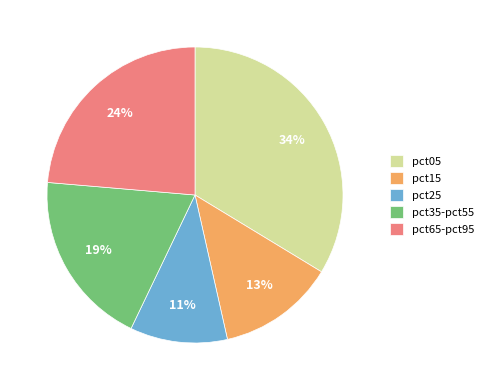

Rank the categories by value from lowest to highest.

pct25, pct15, pct35-pct55, pct65-pct95, pct05